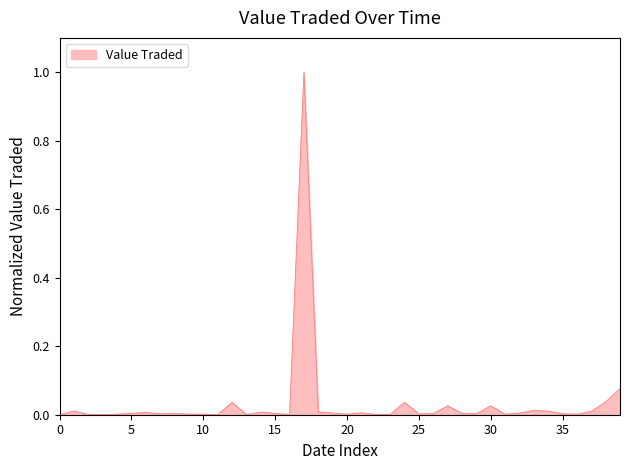

What is the difference between the maximum and minimum values?

1.0